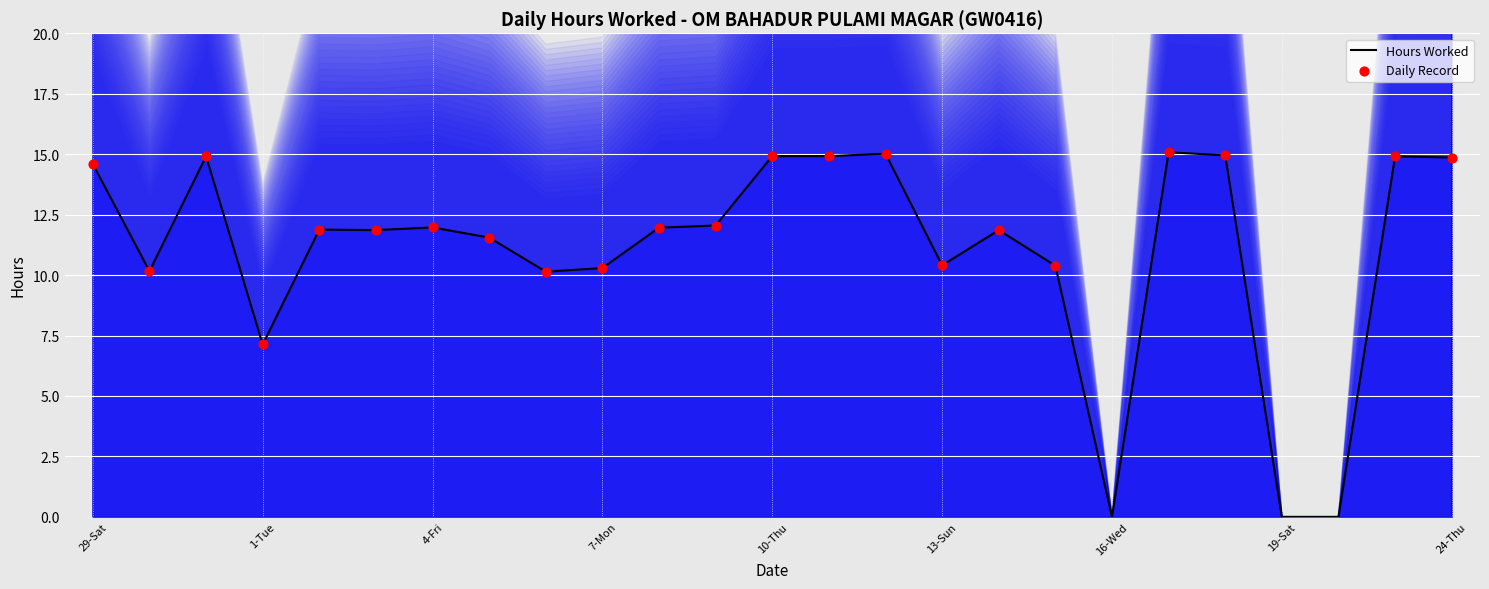

What is the change in value from 6-Sun to 7-Mon?

+0.1